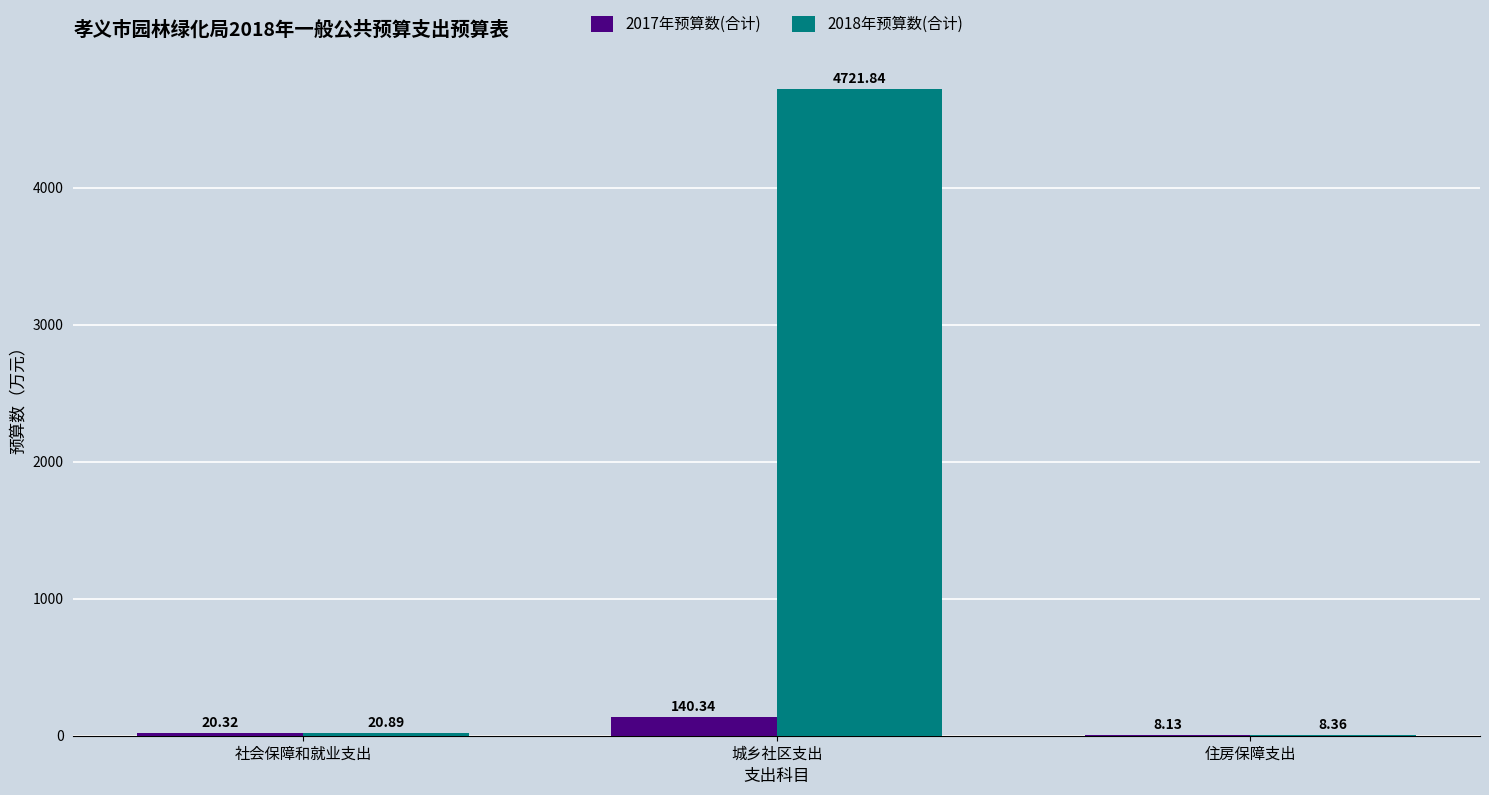

Are the bars horizontal?

No